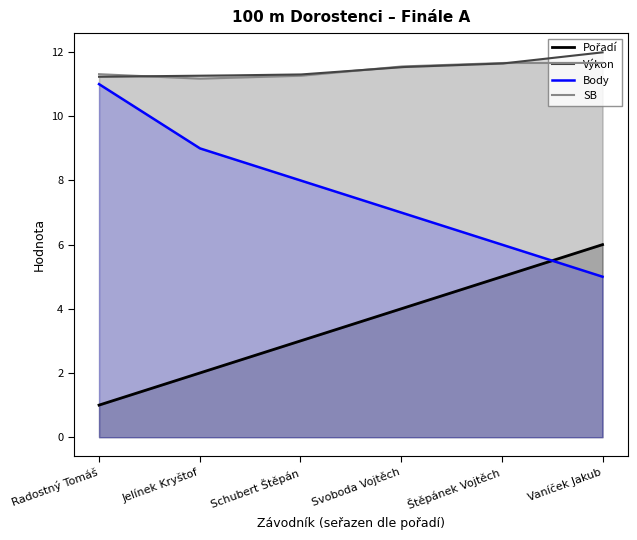

The value of SB at Jelínek Kryštof is 16.8. True or false?

False